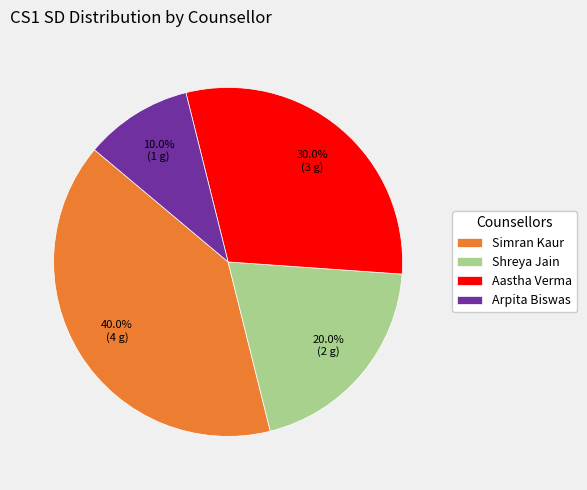

Does Simran Kaur account for over 50% of the chart?

No